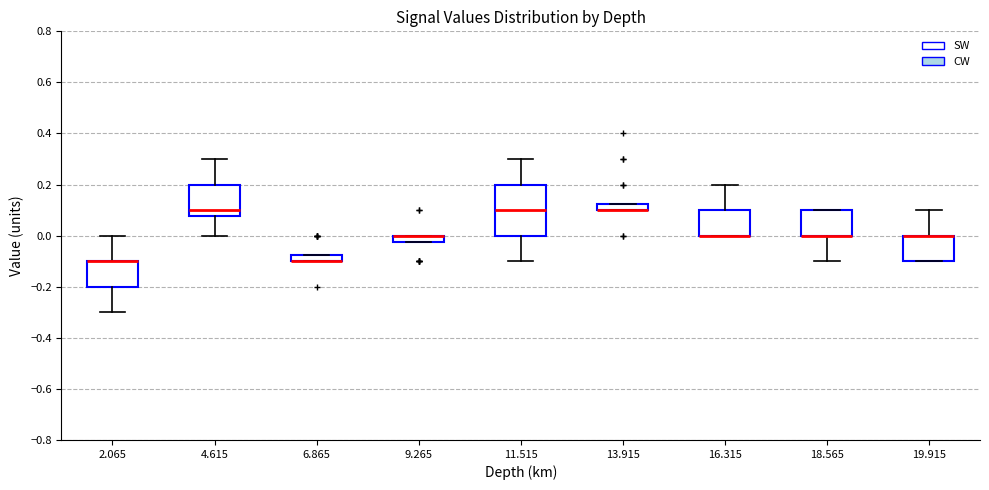

Where does the upper whisker of the box at x = 19.915 end on the y-axis? The values are not printed on the chart, so give them approximately, as read against the axis.

0.10